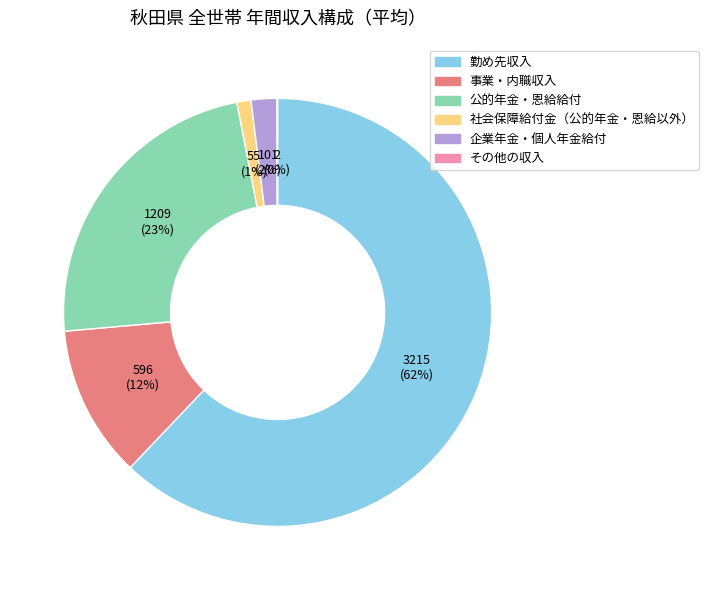

The 社会保障給付金（公的年金・恩給以外） slice represents 7% of the pie. True or false?

False